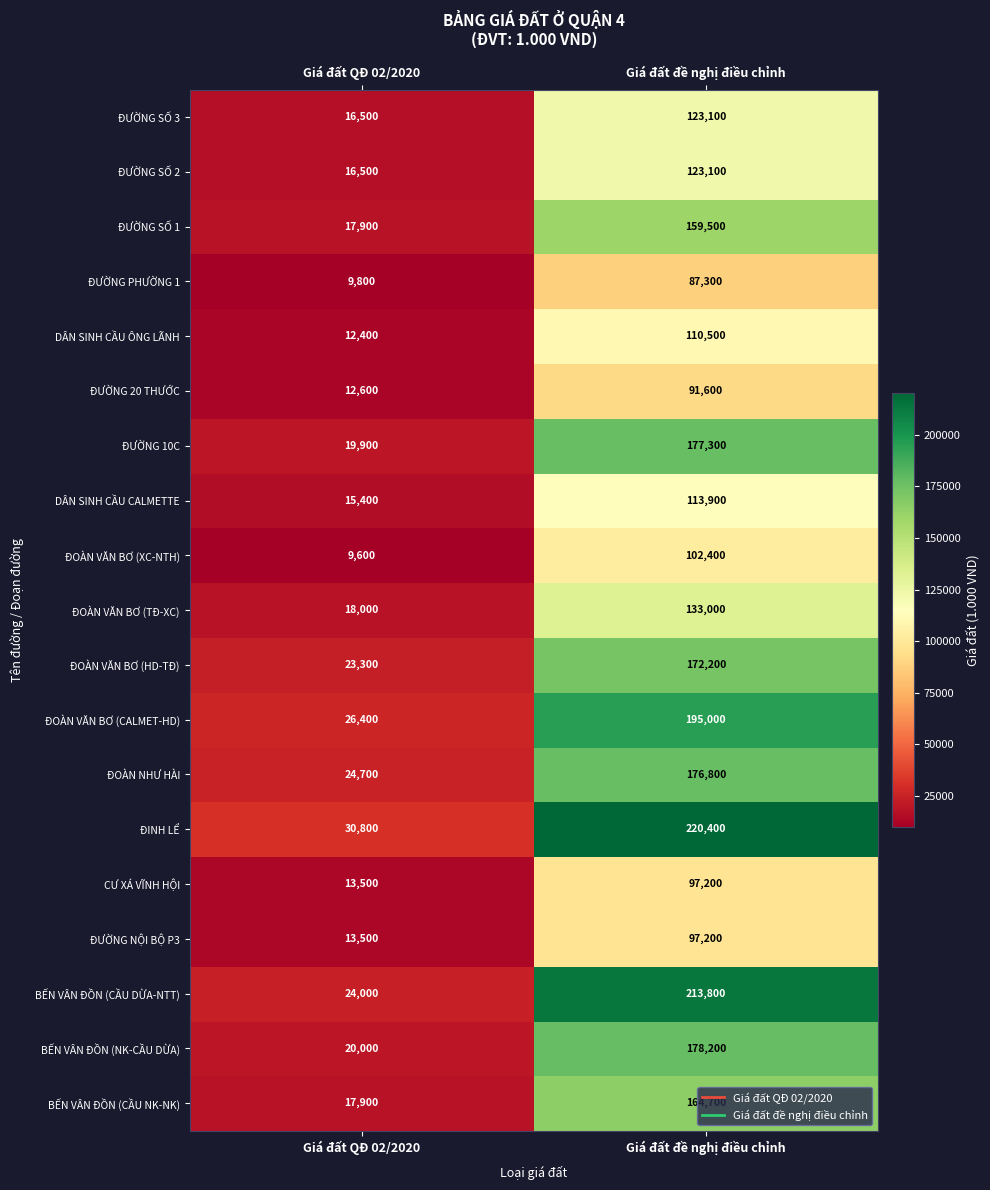

What is the sum of all ĐƯỜNG 20 THƯỚC values?

104200